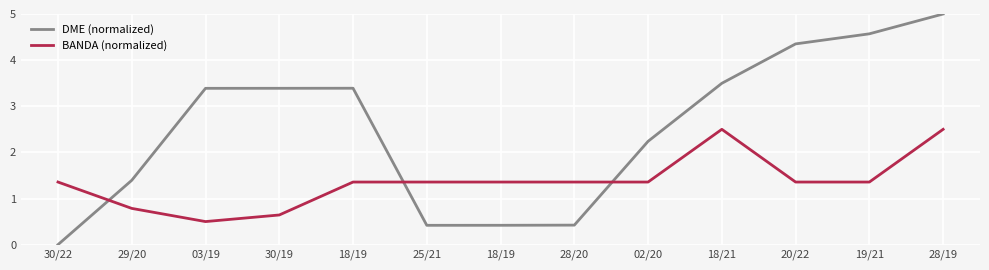

What is the greatest value displayed?

5.0